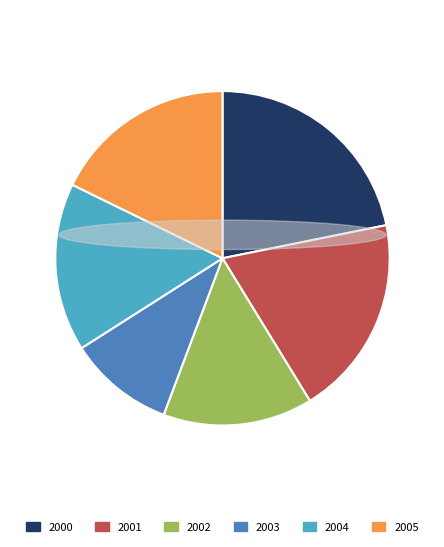

Between 2004 and 2002, which is larger?

2004